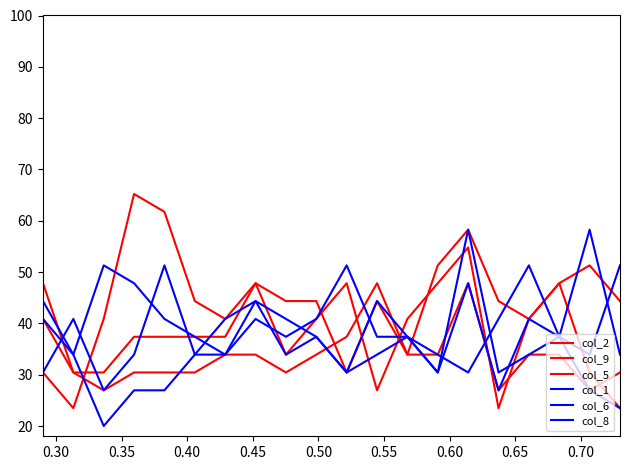

Does the chart have visible grid lines?

No